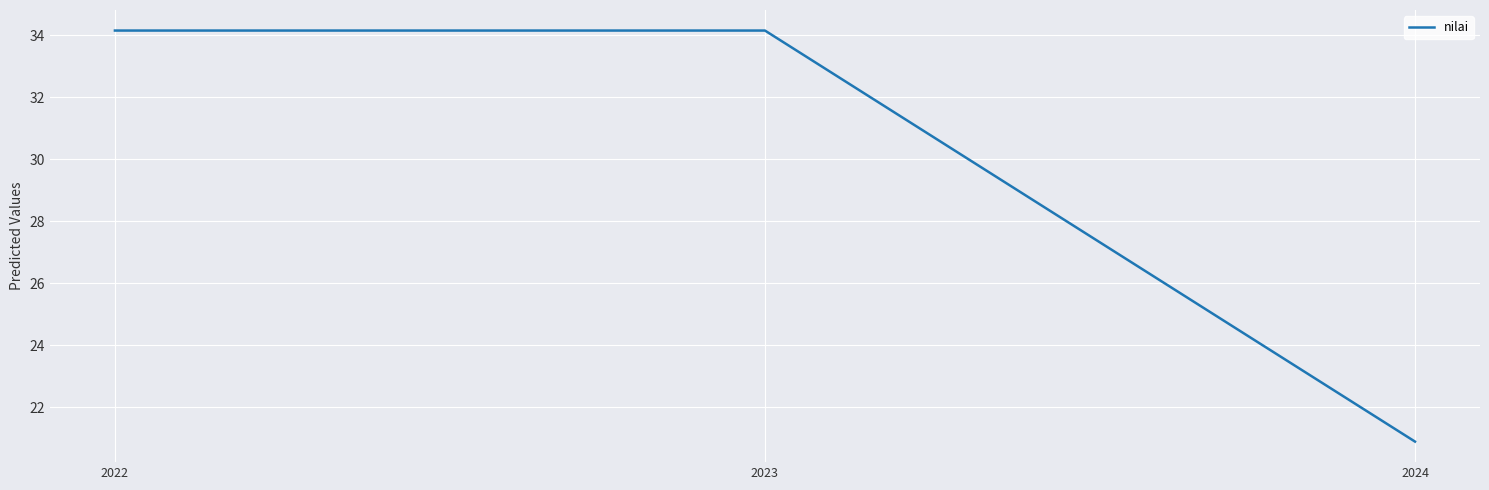

What is the smallest value displayed?

20.9